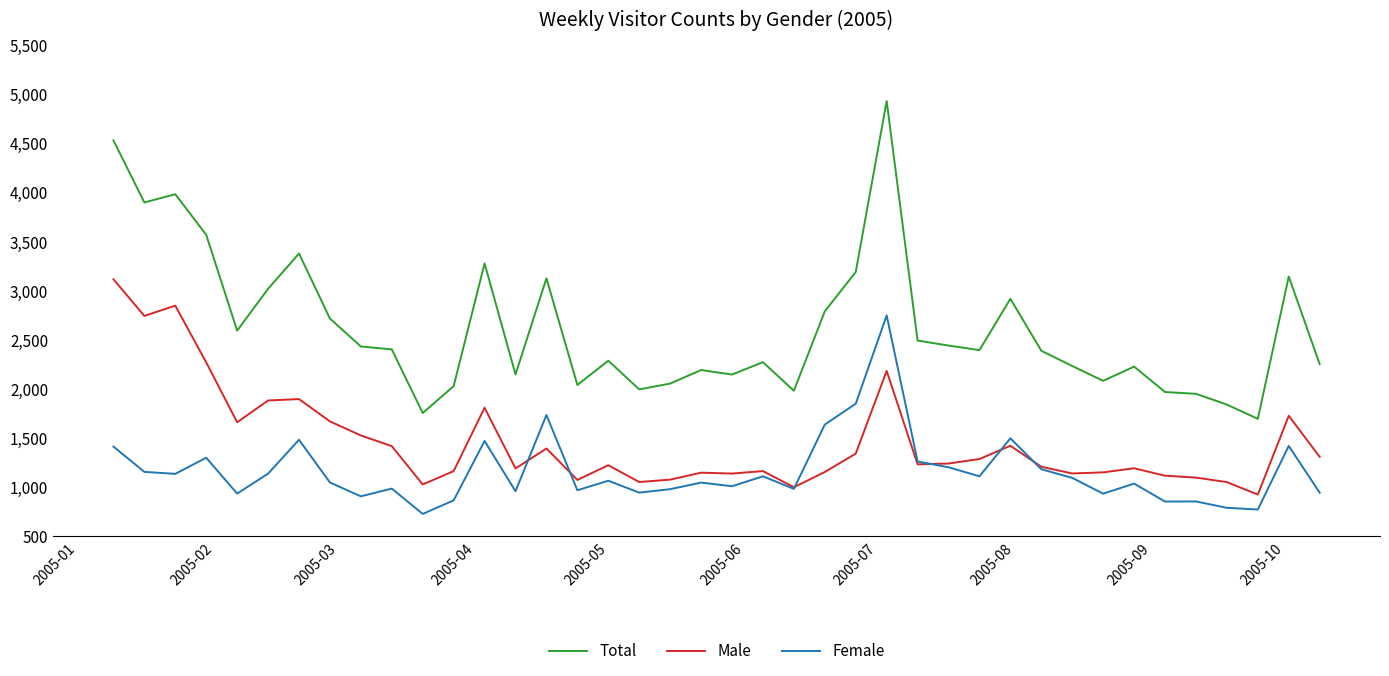

Which series has the widest spread of values?

Total